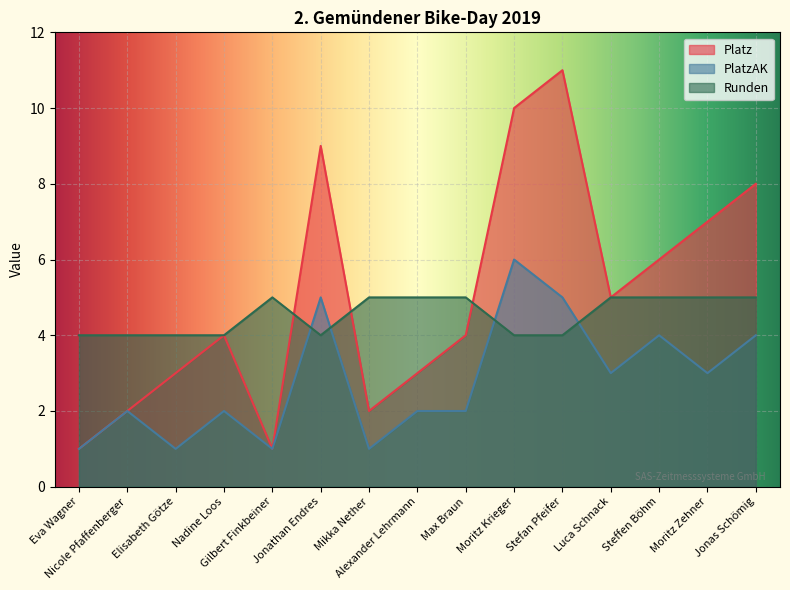

At which label does Platz reach its peak?

Stefan Pfeifer